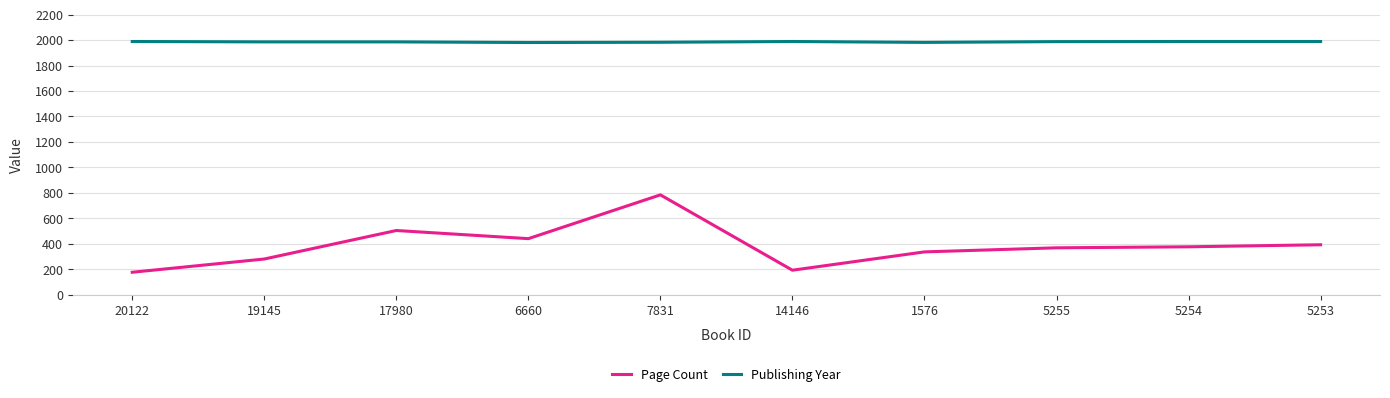

What is the sum of the Publishing Year values at 5254 and 19145?

3975